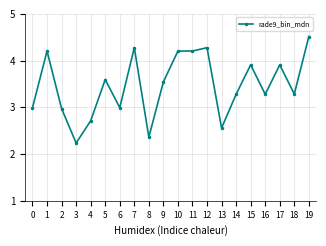

True or false: there are more than 2 points higher than both neighbors.

True